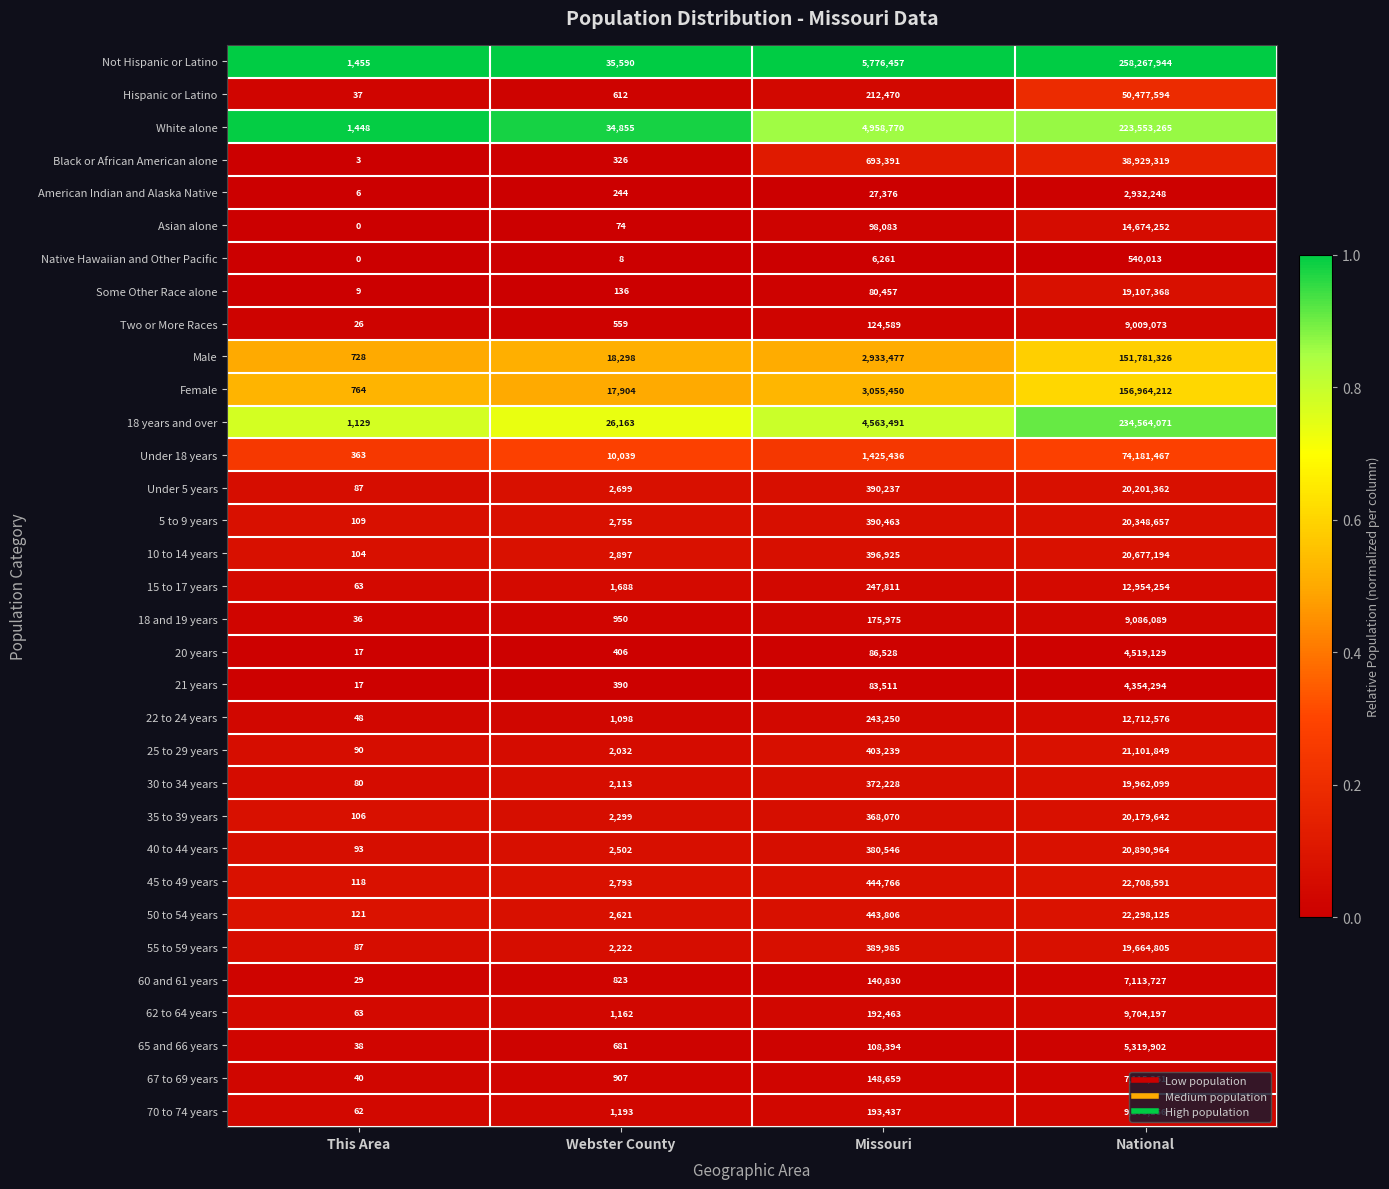

True or false: 21 years has a value of 4354294 at National.

True